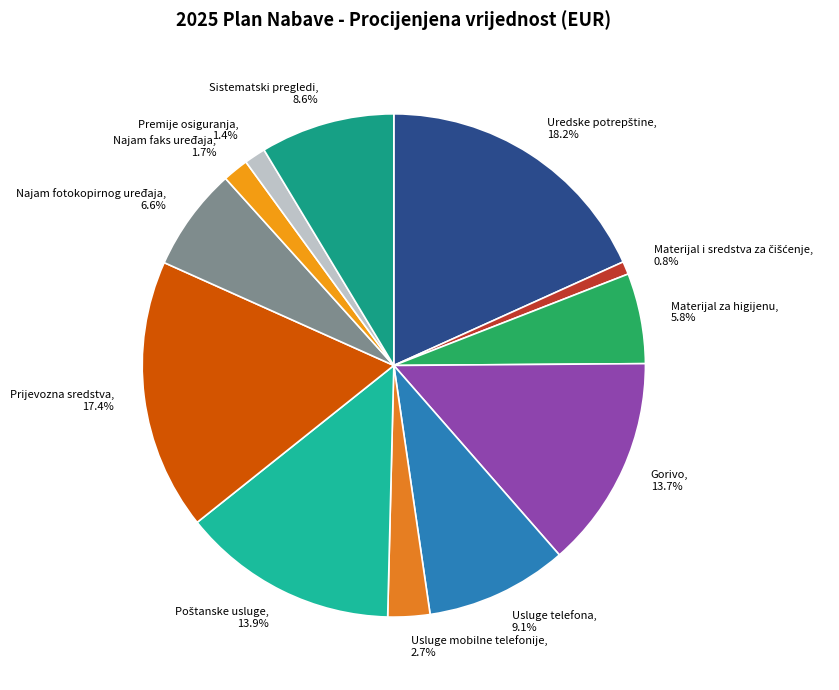

How many slices are in this pie chart?

12